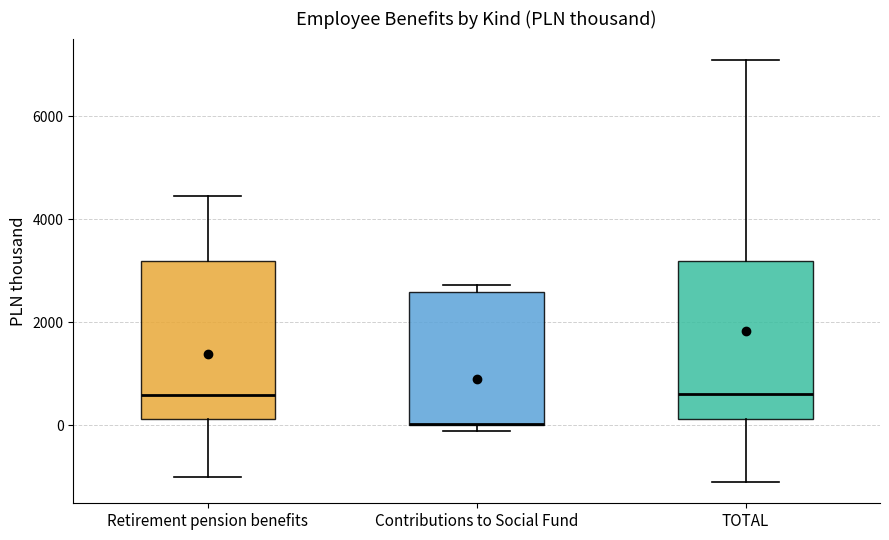

Reading left to right, read every box against the y-axis: the position of its median line, the range the box covers, and the ends of its whiskers. The values are not printed on the chart, so give them approximately, as read against the axis.

Retirement pension benefits: median 600, box 200 to 3200, whiskers -1000 to 4400
Contributions to Social Fund: median 0 (drawn on the box's lower edge), box 0 to 2600, whiskers -200 to 2800
TOTAL: median 600, box 200 to 3200, whiskers -1200 to 7200